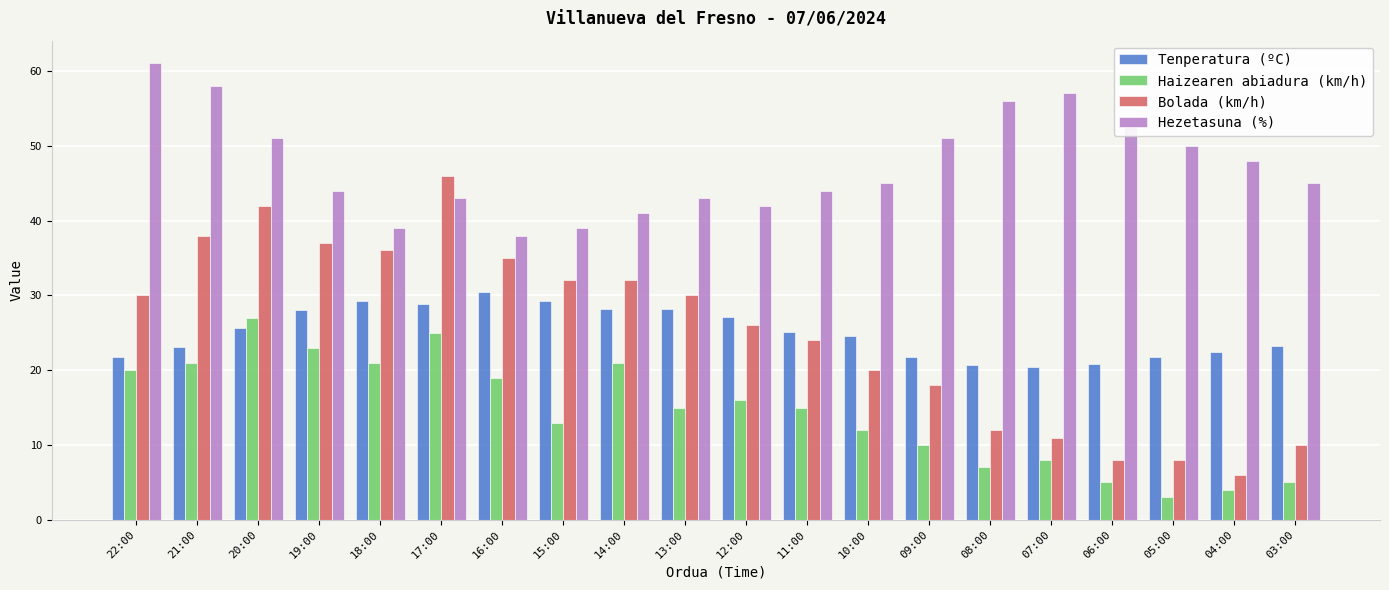

At which label does Haizearen abiadura (km/h) first exceed 15?

22:00